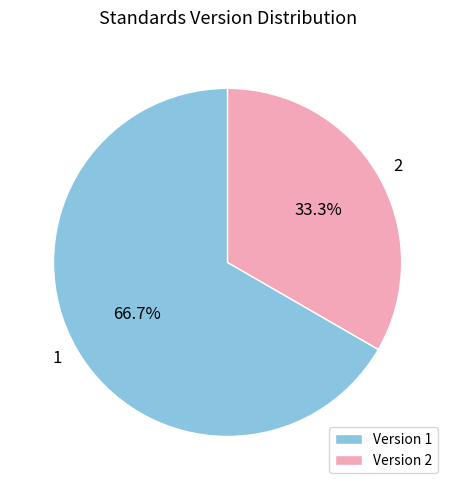

Is there any slice that represents more than half of the pie?

Yes